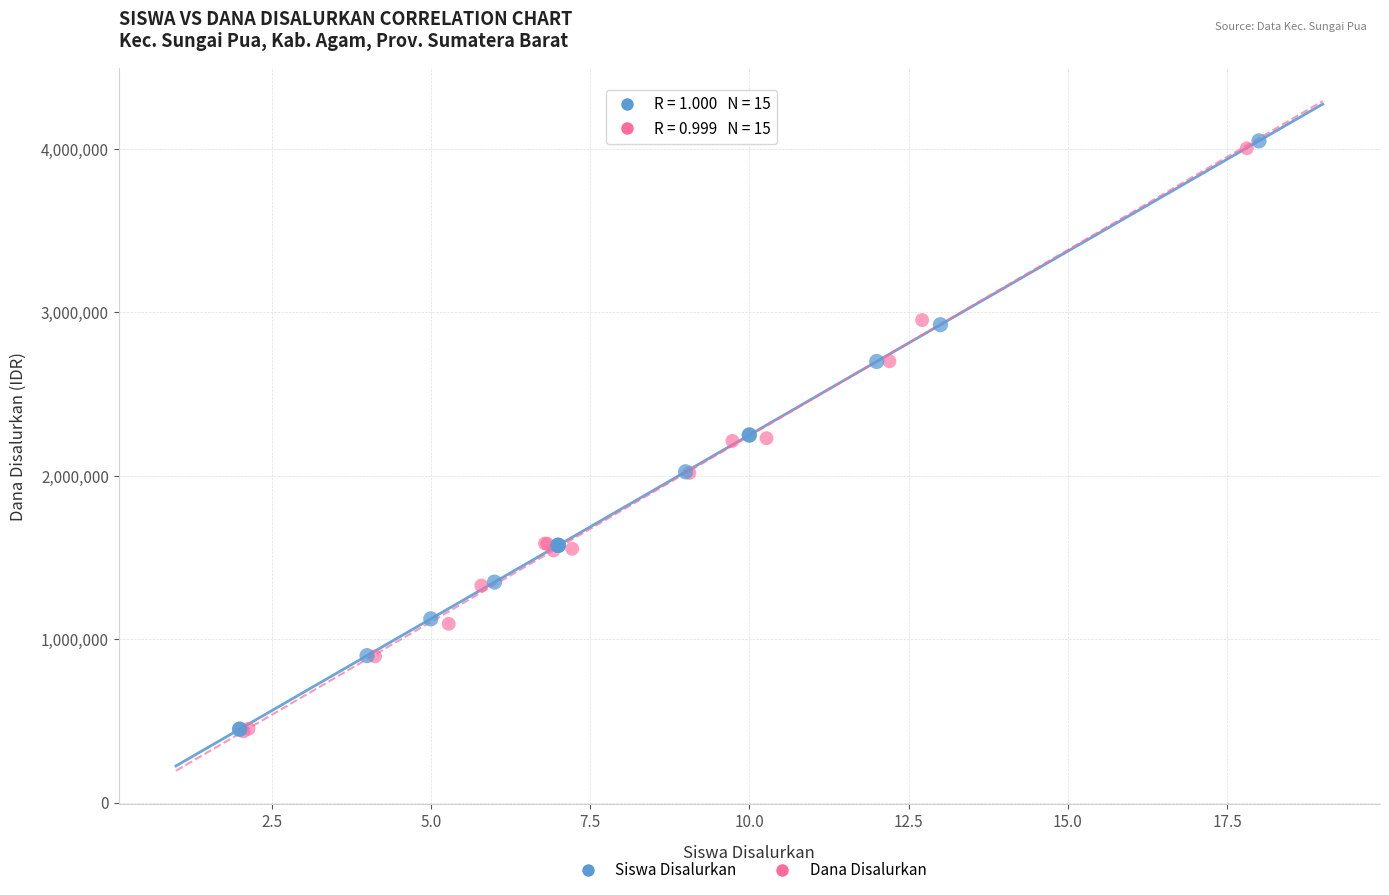

Which series has the widest spread of Y values?

Siswa Disalurkan